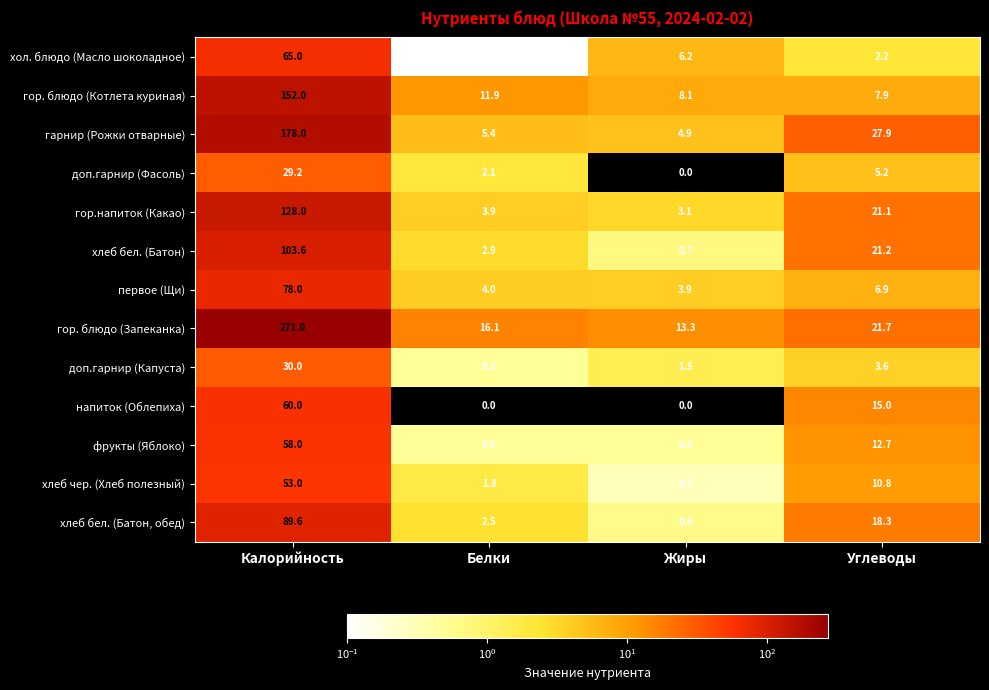

Which series has the largest total across all categories?

гор. блюдо (Запеканка)